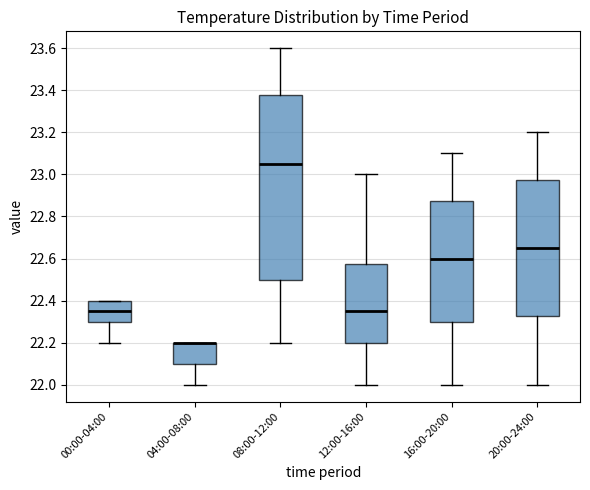

Reading left to right, transcribe this box plot: for each box, give where its median line is, the range the box spans, and where its two whiskers end, as read against the y-axis. The values are not printed on the chart, so give them approximately, as read against the axis.

00:00-04:00: median 22.36, box 22.30 to 22.40, whiskers 22.20 to 22.40
04:00-08:00: median 22.20 (drawn on the box's upper edge), box 22.10 to 22.20, whiskers 22.00 to 22.20
08:00-12:00: median 23.06, box 22.50 to 23.38, whiskers 22.20 to 23.60
12:00-16:00: median 22.36, box 22.20 to 22.58, whiskers 22.00 to 23.00
16:00-20:00: median 22.60, box 22.30 to 22.88, whiskers 22.00 to 23.10
20:00-24:00: median 22.66, box 22.32 to 22.98, whiskers 22.00 to 23.20